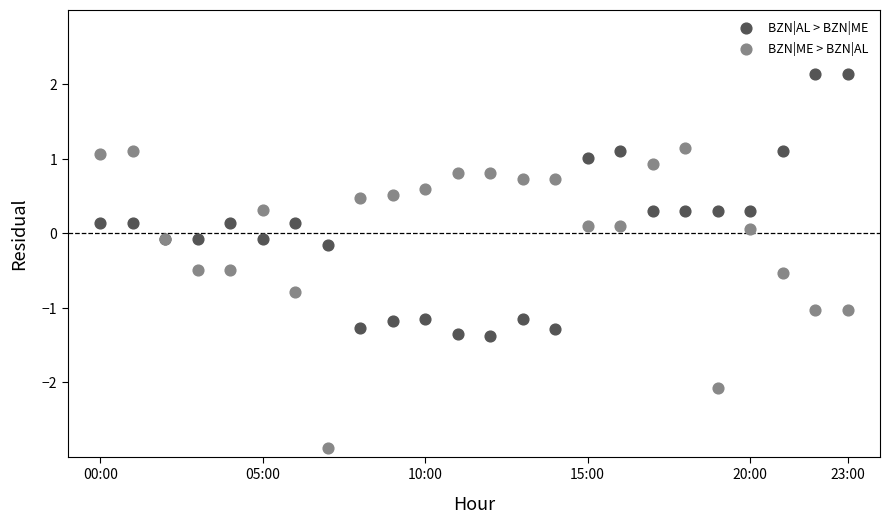

Which series has the widest spread of Y values?

BZN|ME > BZN|AL